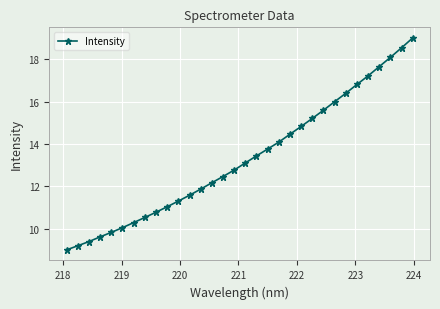

What is the difference between the second highest and minimum values?

9.5